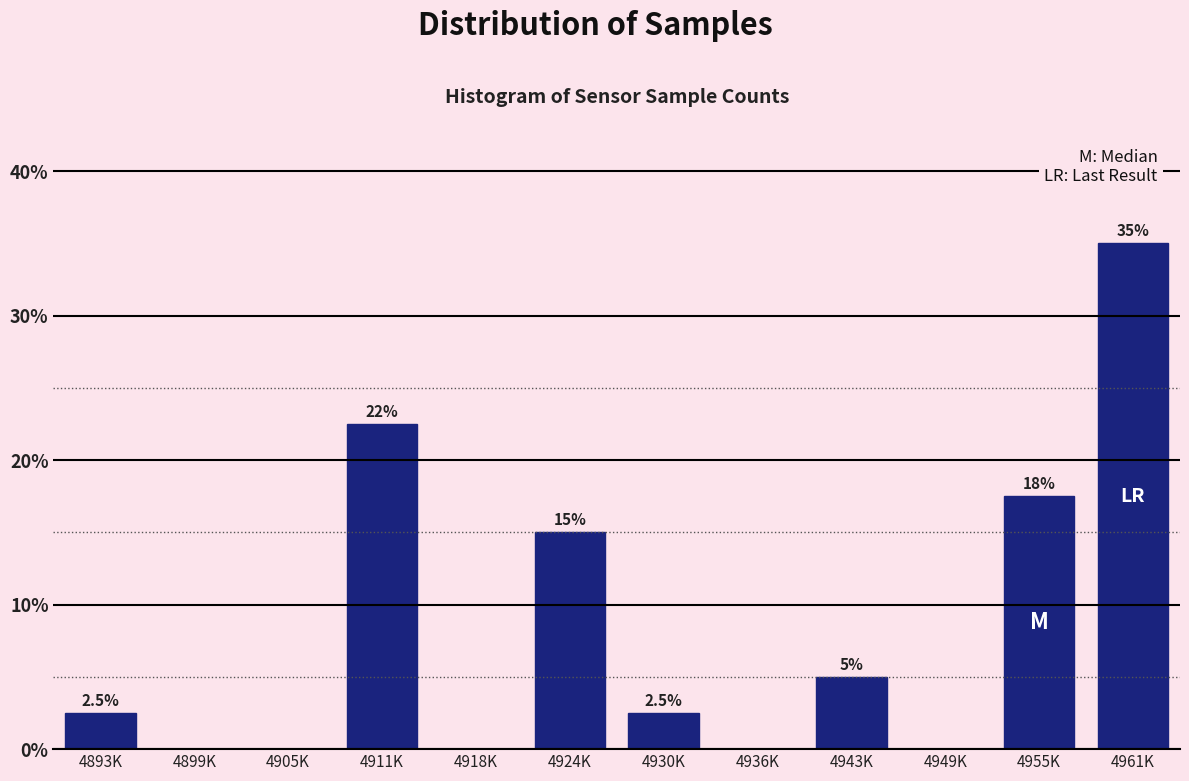

Reading left to right, what are all the values shown in this chart?

4893K=2.5	4899K=0.0	4905K=0.0	4911K=22.5	4918K=0.0	4924K=15.0	4930K=2.5	4936K=0.0	4943K=5.0	4949K=0.0	4955K=17.5	4961K=35.0